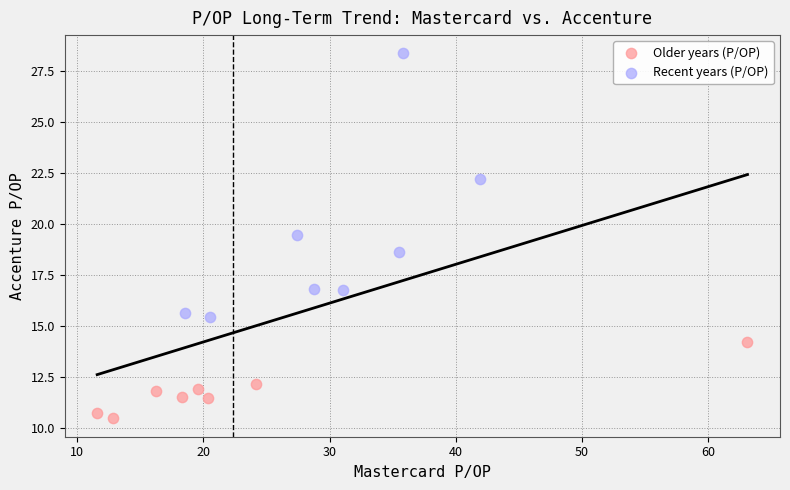

Which series contains the lowest Y value?

Older years (P/OP)